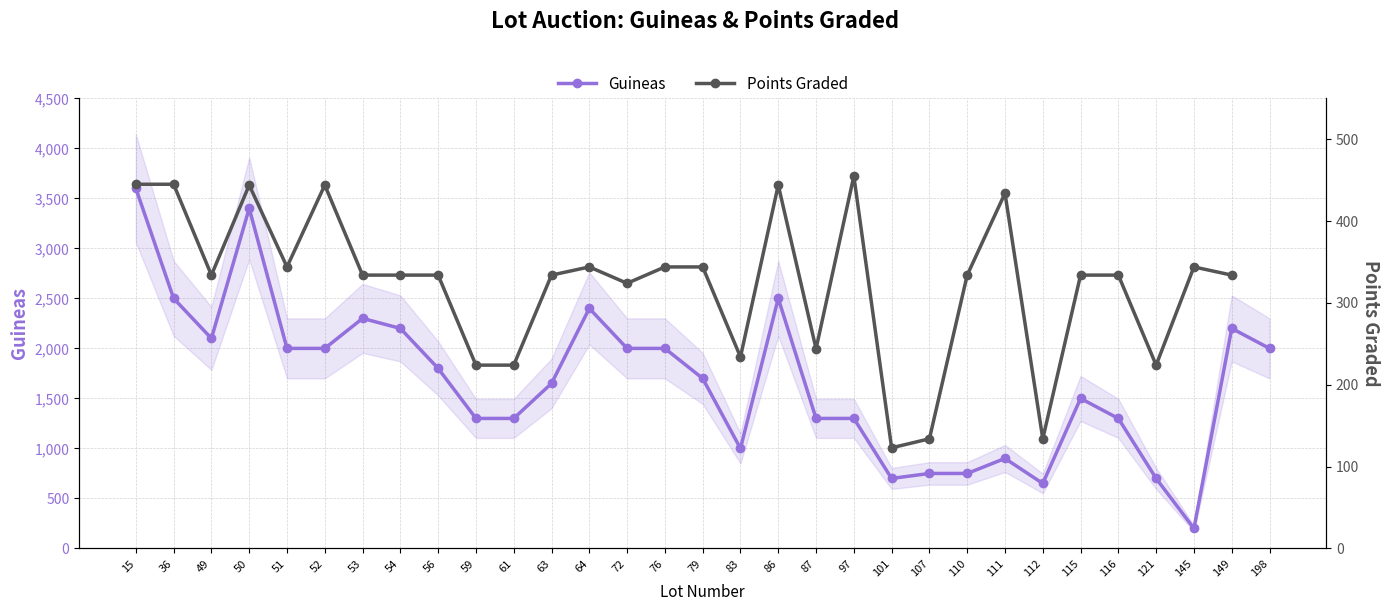

What is the maximum value shown in the chart?

3600.0